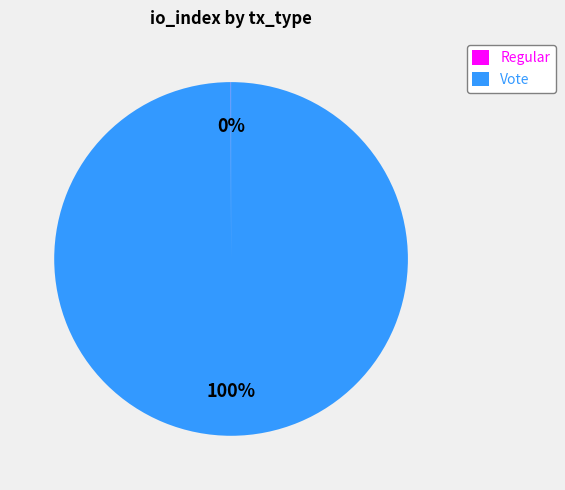

Which slice represents more than half of the pie?

Vote